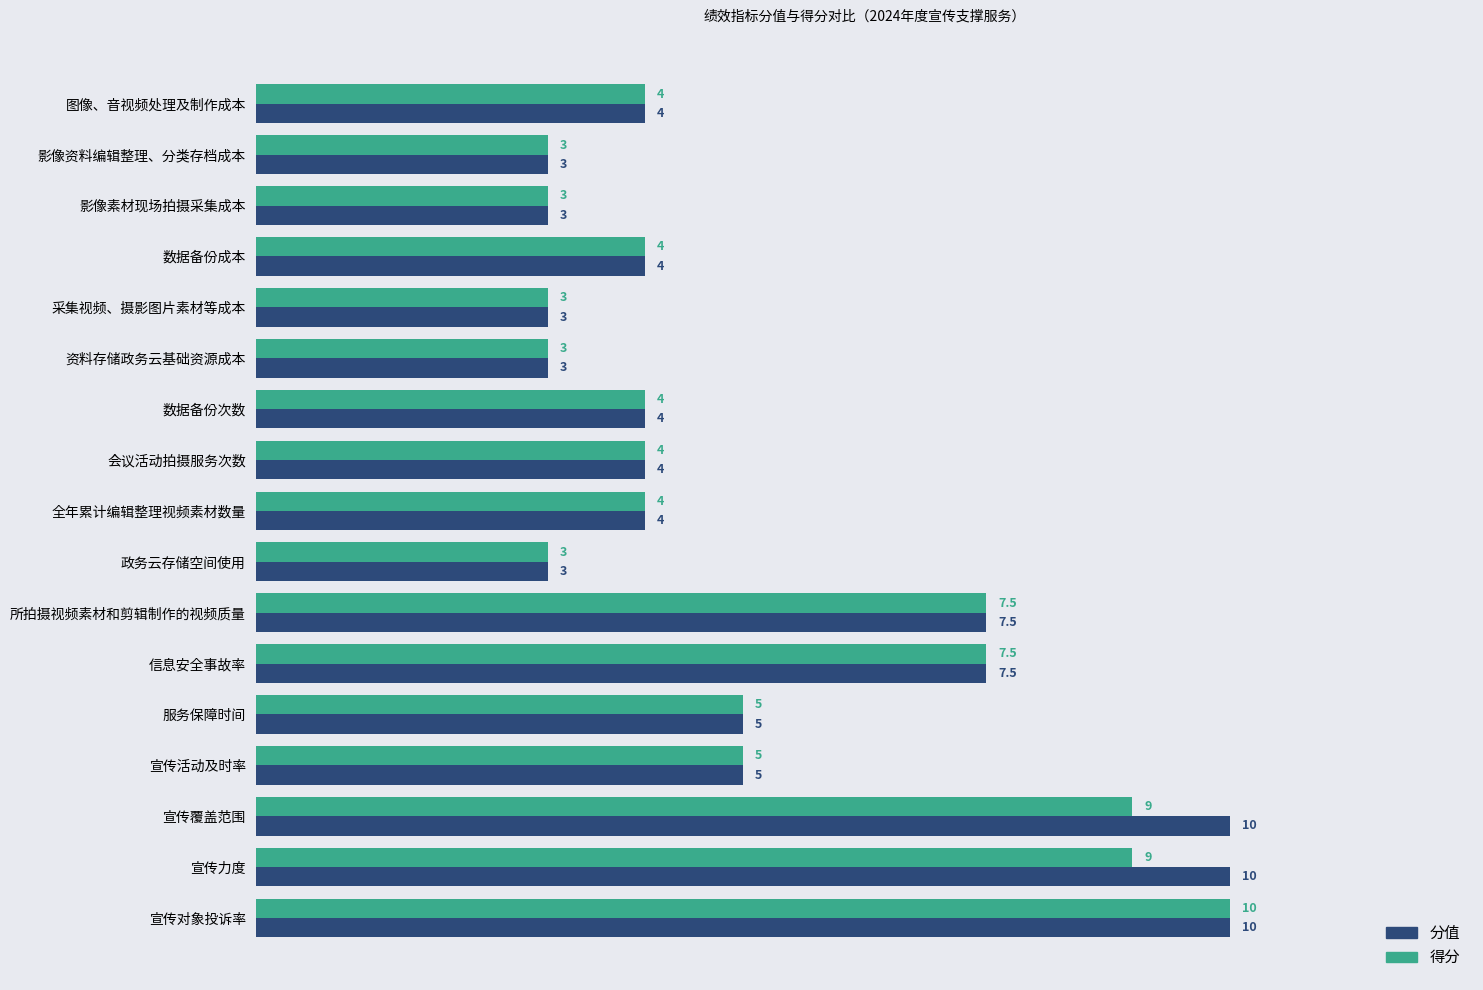

List the series in order of their overall mean, highest first.

分值, 得分